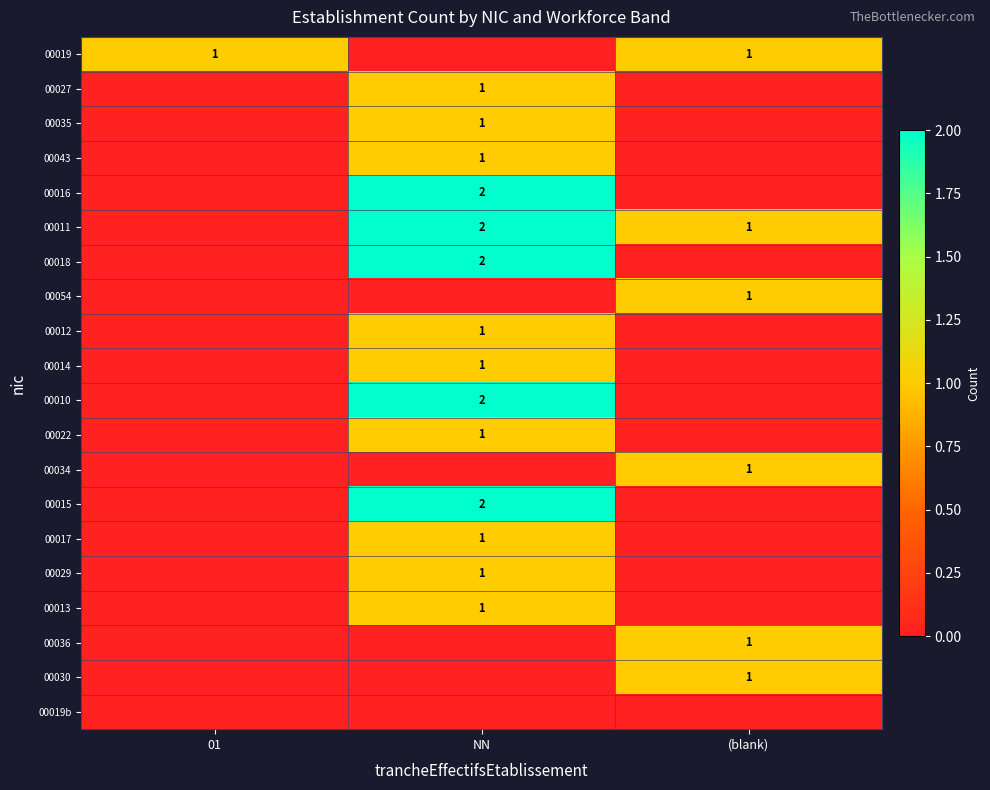

The 00017 series shows 0 at NN. True or false?

False